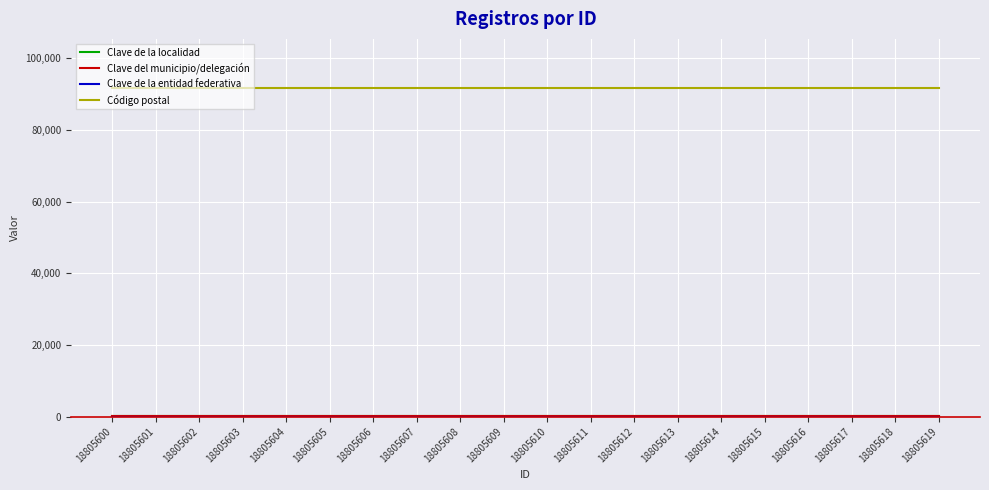

Is the value of Clave del municipio/delegación at 18805603 greater than the value of Clave de la localidad at 18805616?

No